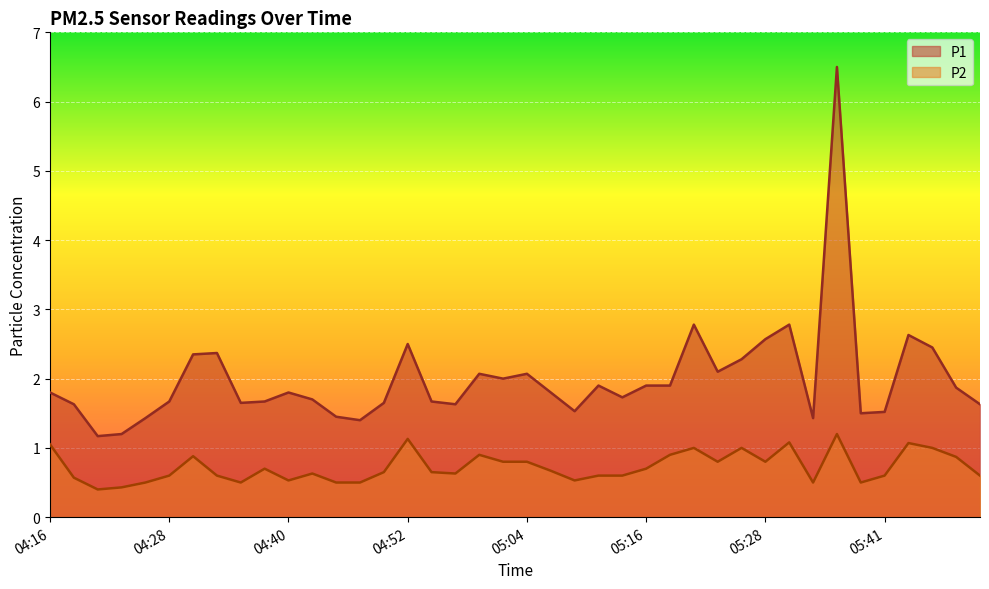

Is it true that P1 equals 1.0 at 05:09?

False